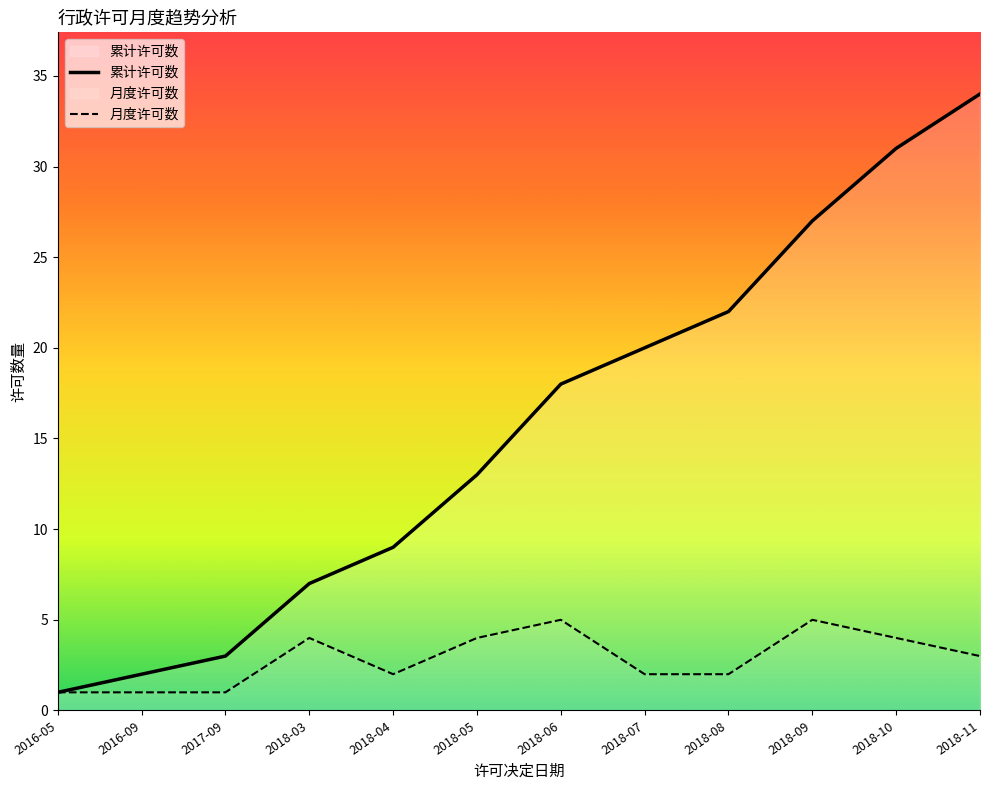

At how many categories does at least one series exceed 5?

9